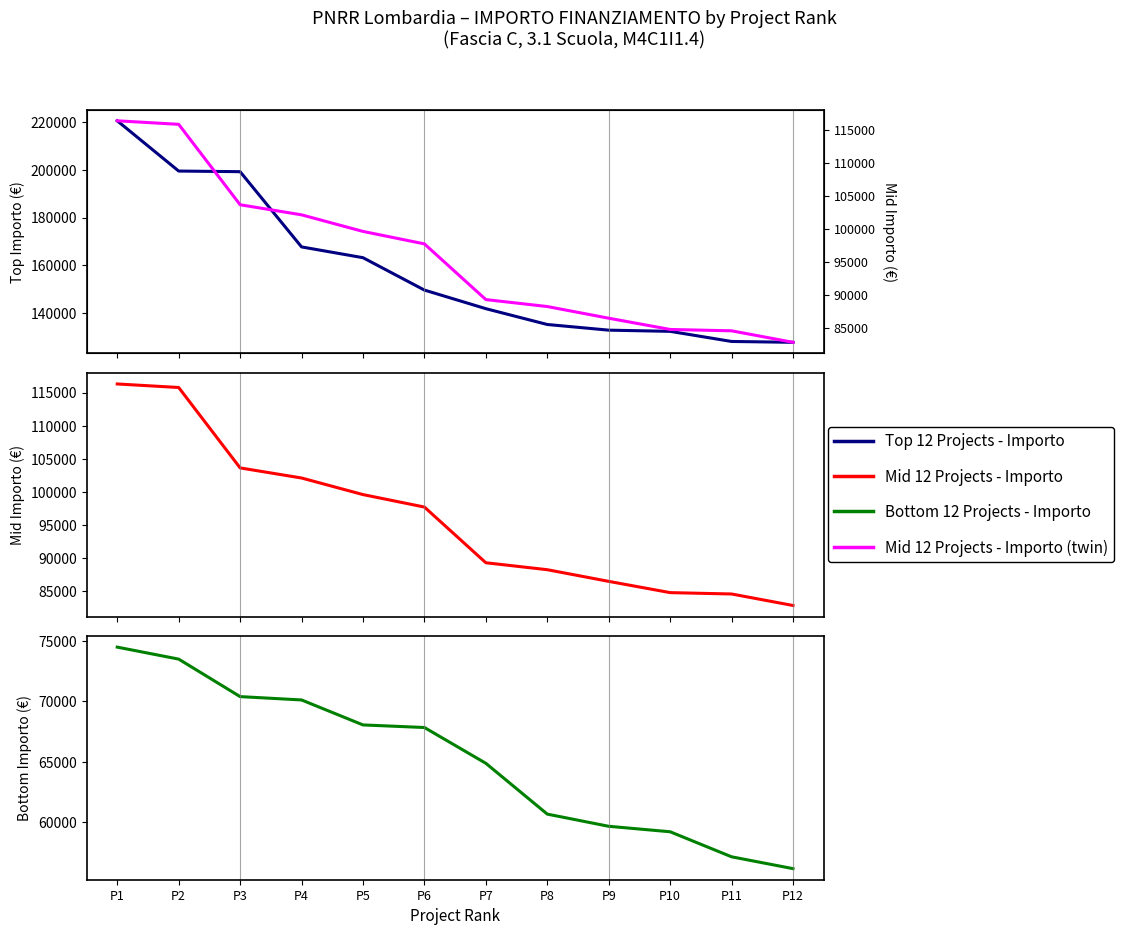

What is the difference between the second highest and minimum values in the Bottom 12 Projects - Importo series?

17314.5